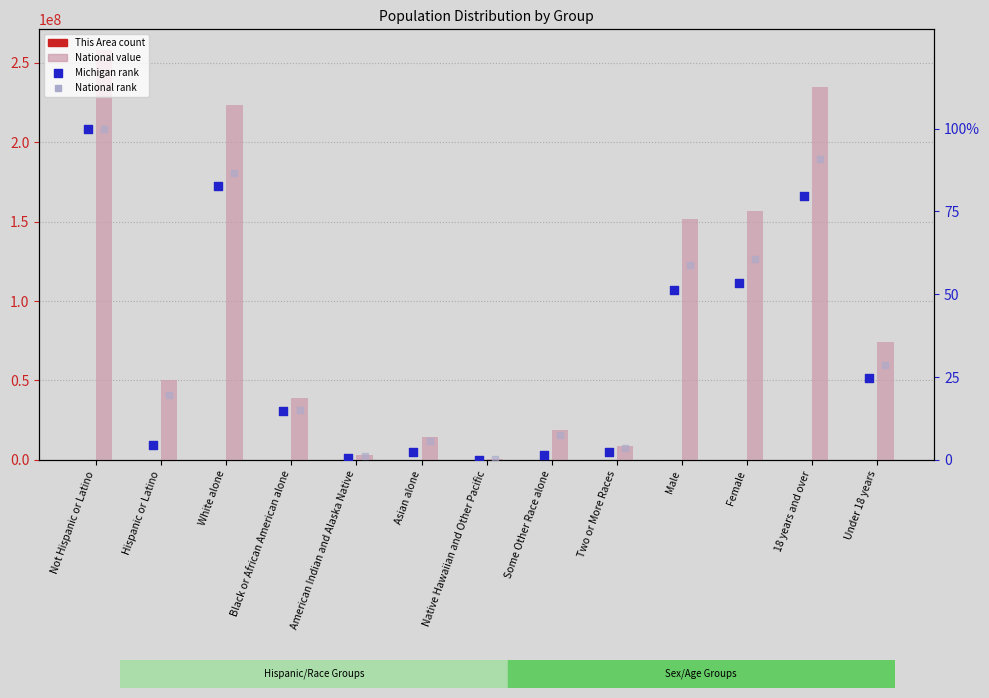

What is the total value across all series at American Indian and Alaska Native?

2932250.8